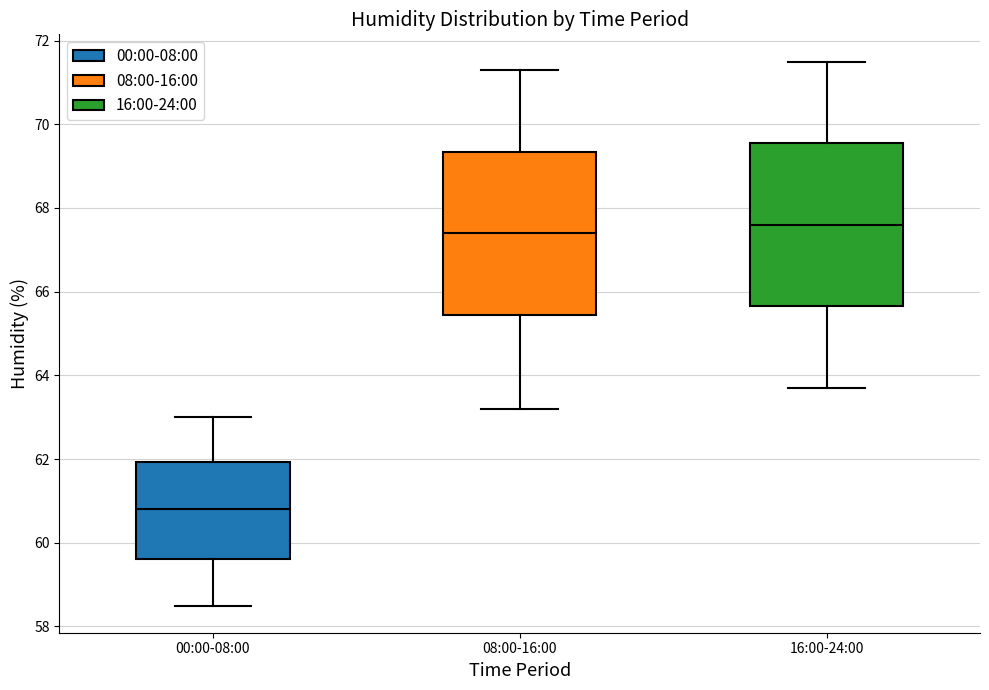

Reading left to right, transcribe this box plot: for each box, give where its median line is, the range the box spans, and where its two whiskers end, as read against the y-axis. The values are not printed on the chart, so give them approximately, as read against the axis.

00:00-08:00: median 60.8, box 59.6 to 62.0, whiskers 58.6 to 63.0
08:00-16:00: median 67.4, box 65.4 to 69.4, whiskers 63.2 to 71.4
16:00-24:00: median 67.6, box 65.6 to 69.6, whiskers 63.8 to 71.6